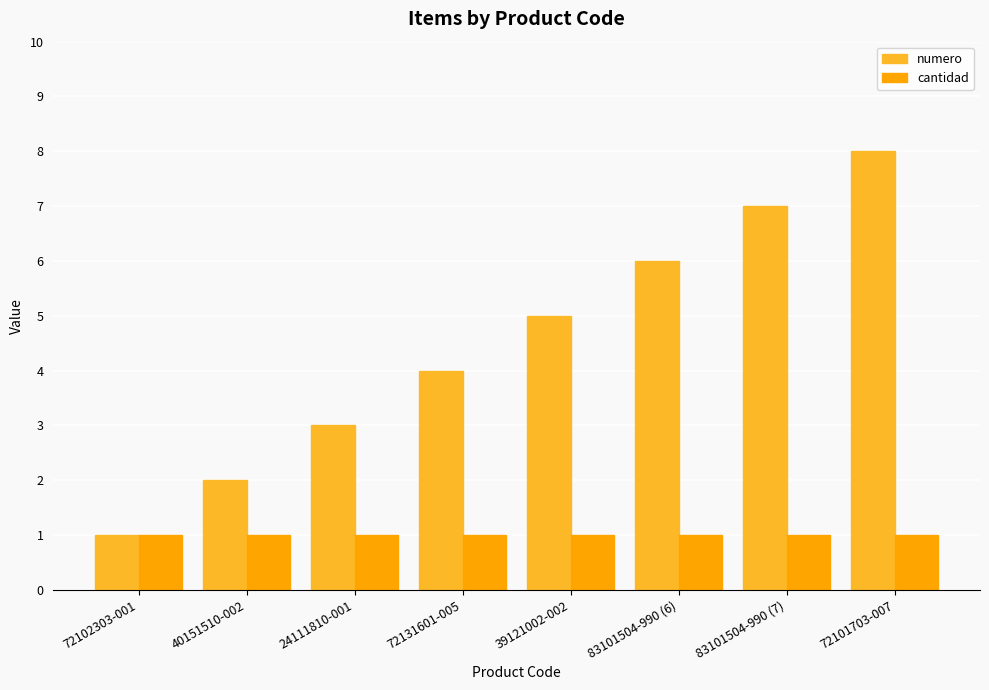

Which label corresponds to the largest value in the chart?

72101703-007